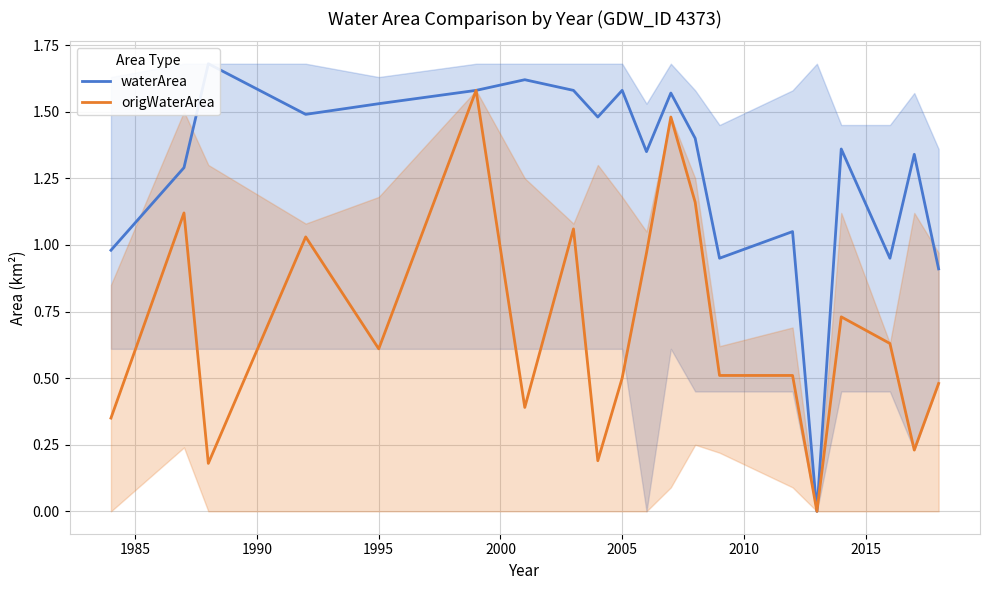

The waterArea series shows 0.6 at 13. True or false?

False